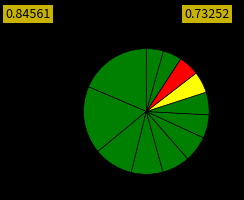

How many segments does this pie chart have?

12